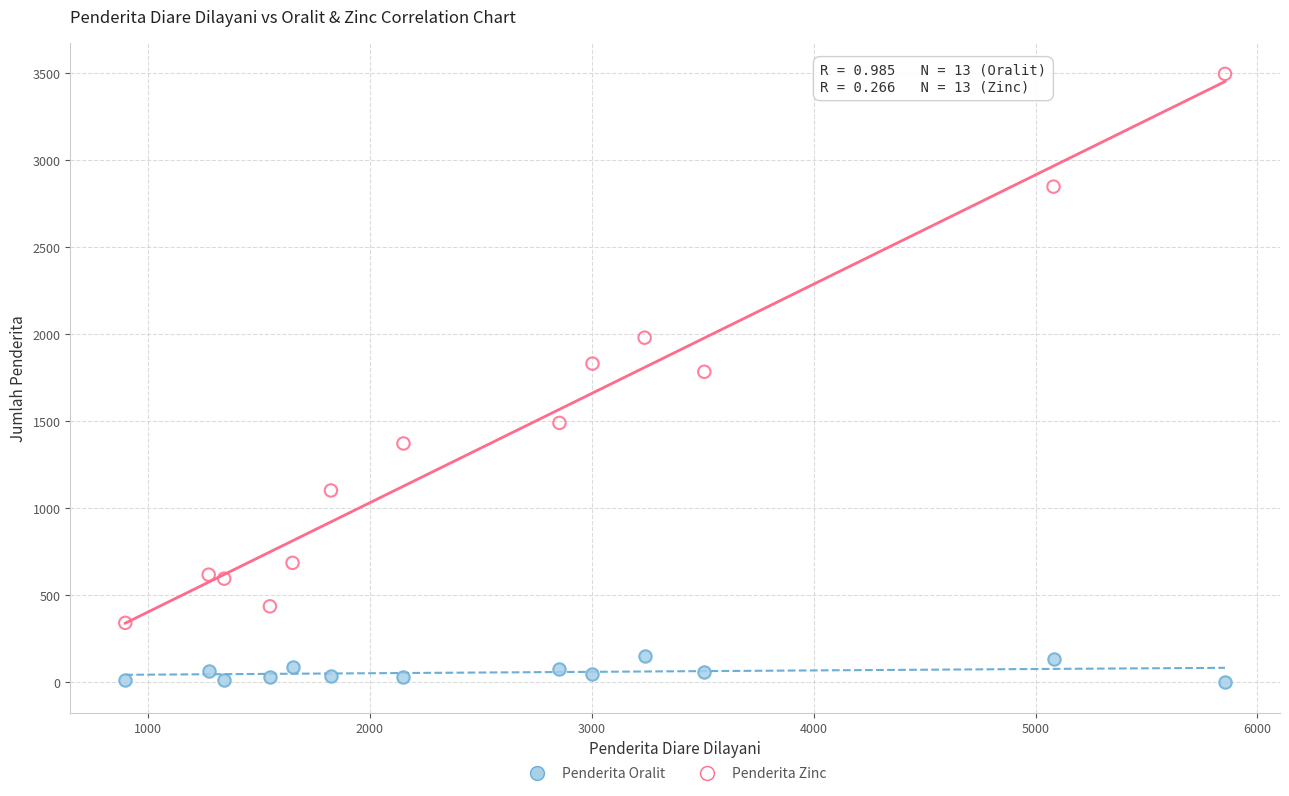

Which series contains the lowest Y value?

Penderita Zinc